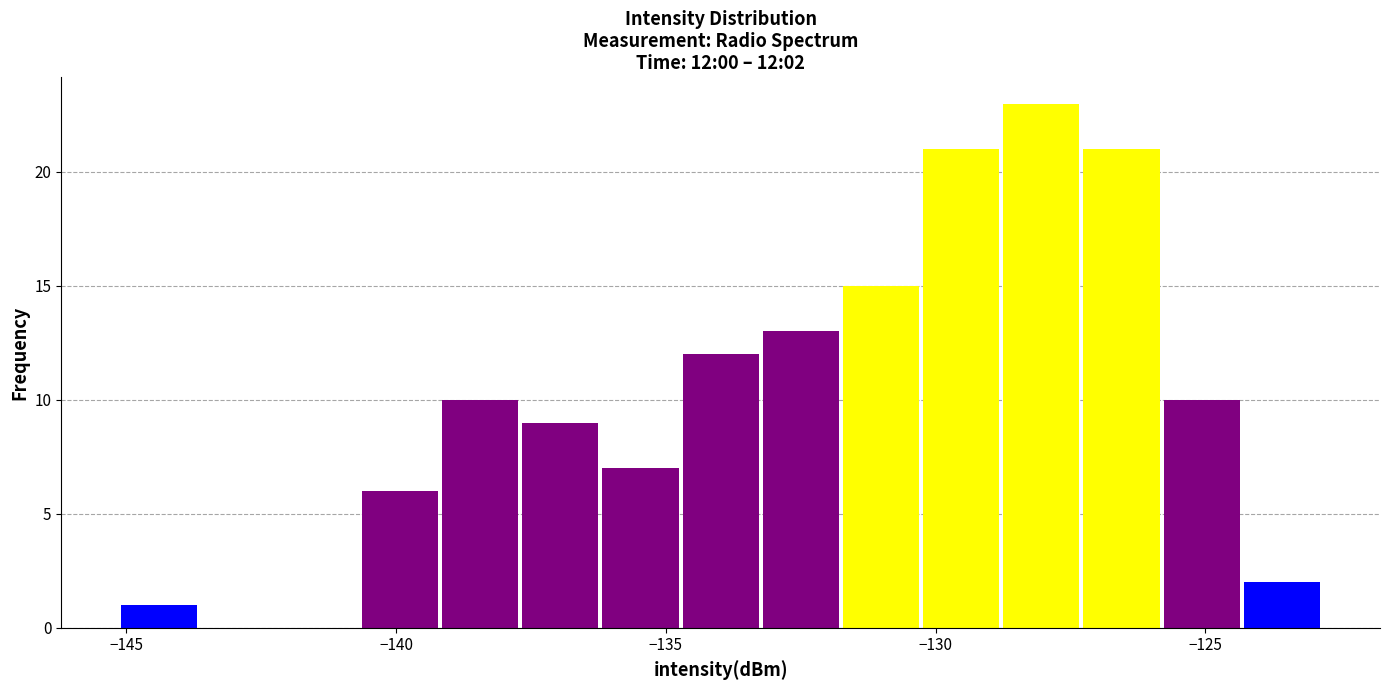

Around what value on the x-axis is the tallest bar? Give the approximate position of its centre, as read against the axis.

-128.0